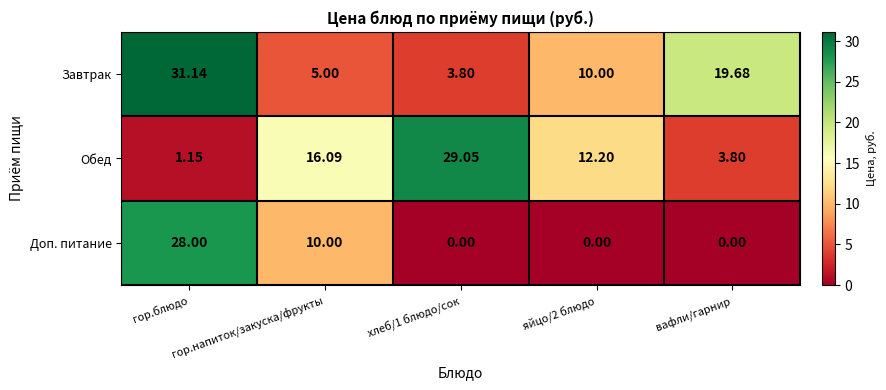

Which series changed the most between гор.блюдо and вафли/гарнир?

Доп. питание